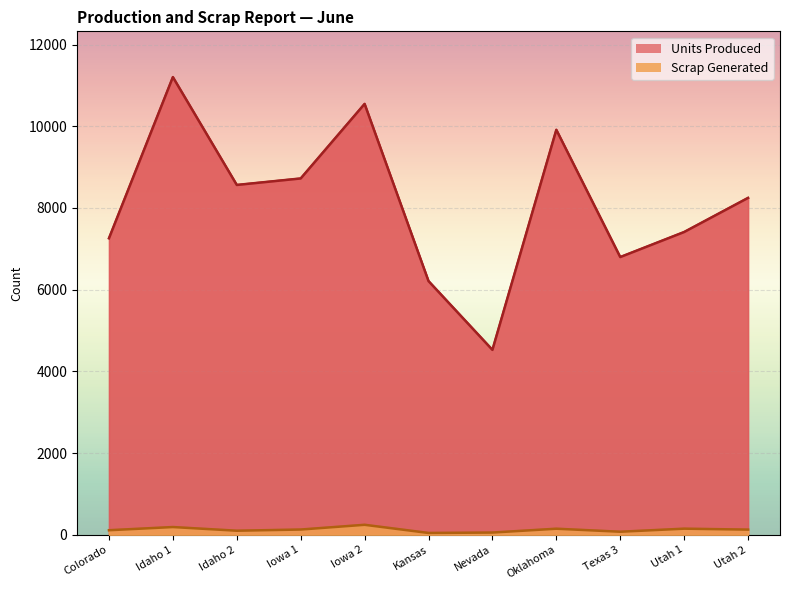

Which category has the lowest value in the Units Produced series?

Nevada